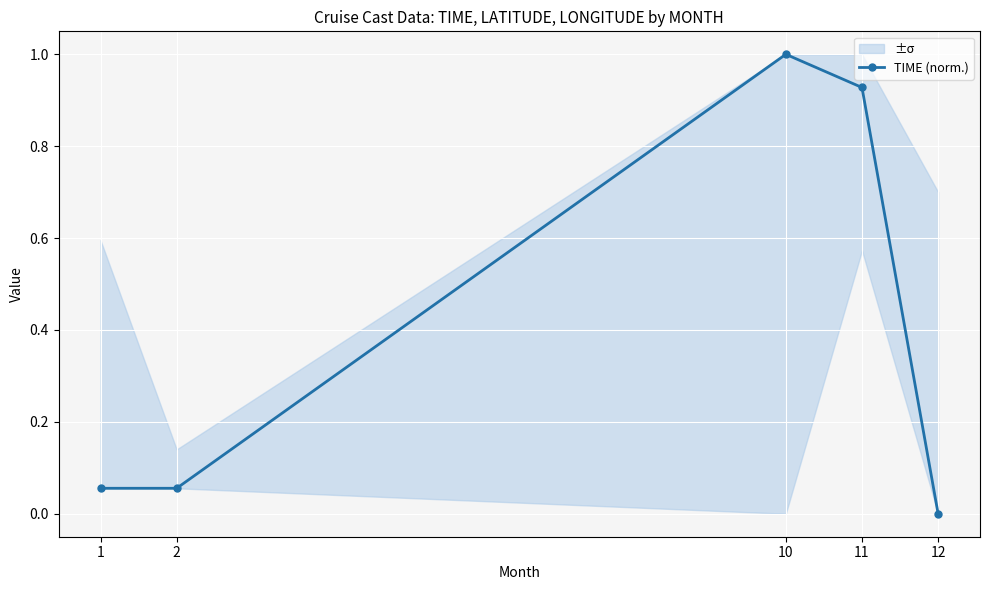

Rank the categories by value from highest to lowest.

10, 11, 1, 2, 12